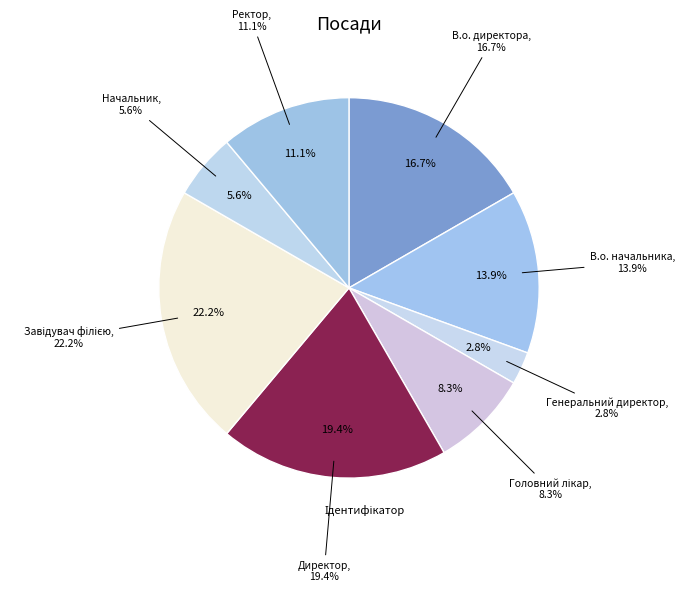

To the nearest percent, what percentage of the pie is В.о. директора?

17%